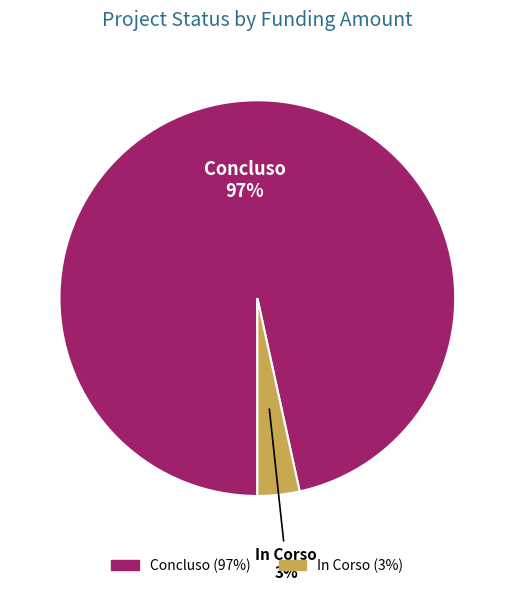

How many slices are in this pie chart?

2